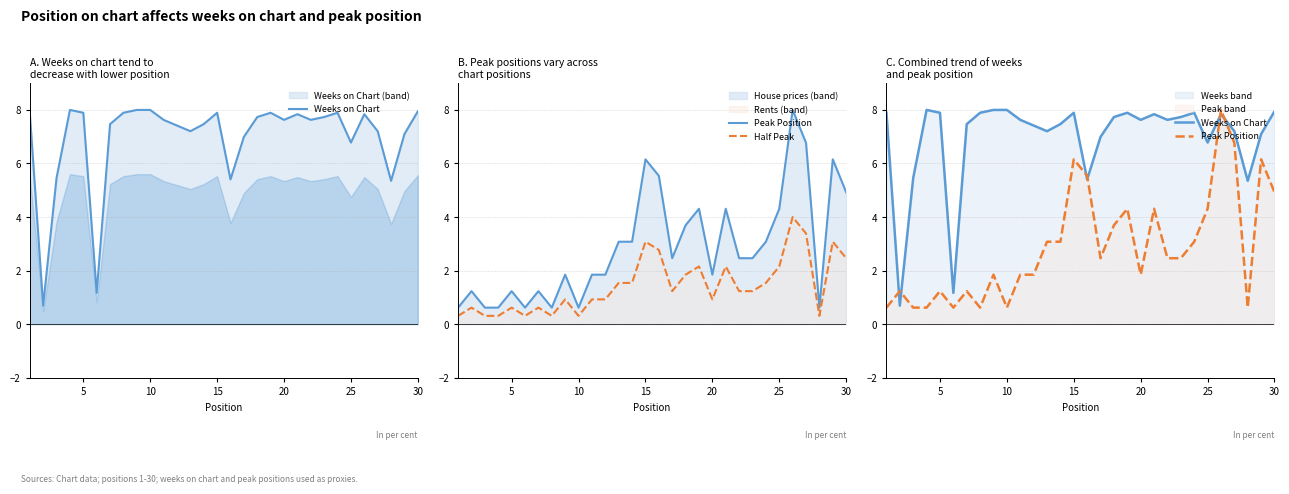

Which series has the largest range (max minus min)?

Peak Position